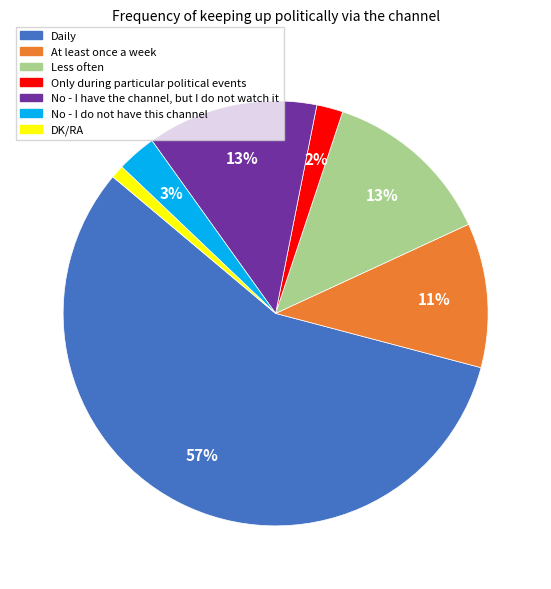

How many segments does this pie chart have?

7